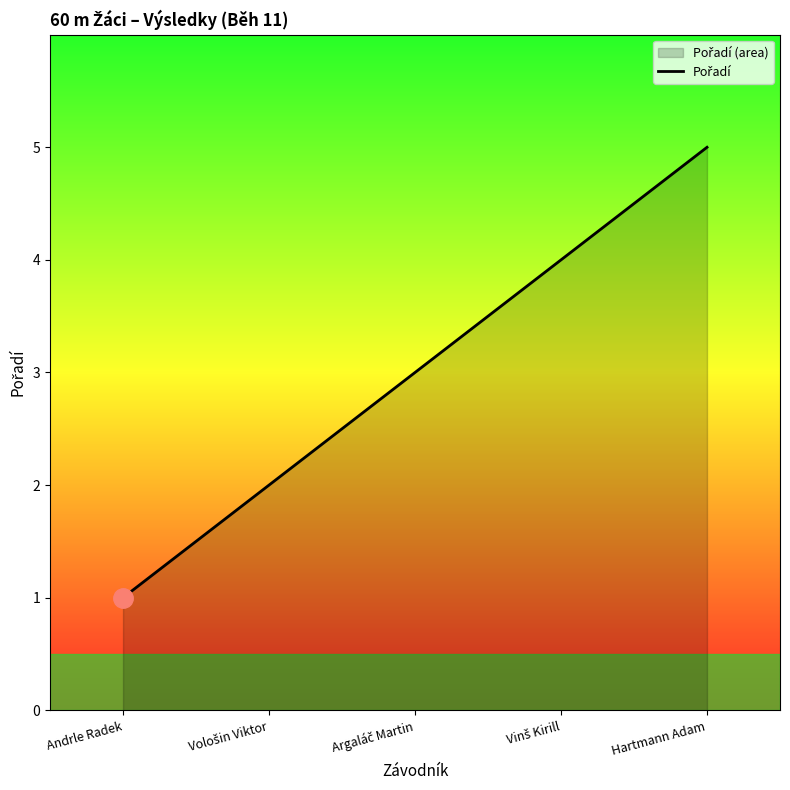

What is the maximum value shown in the chart?

5